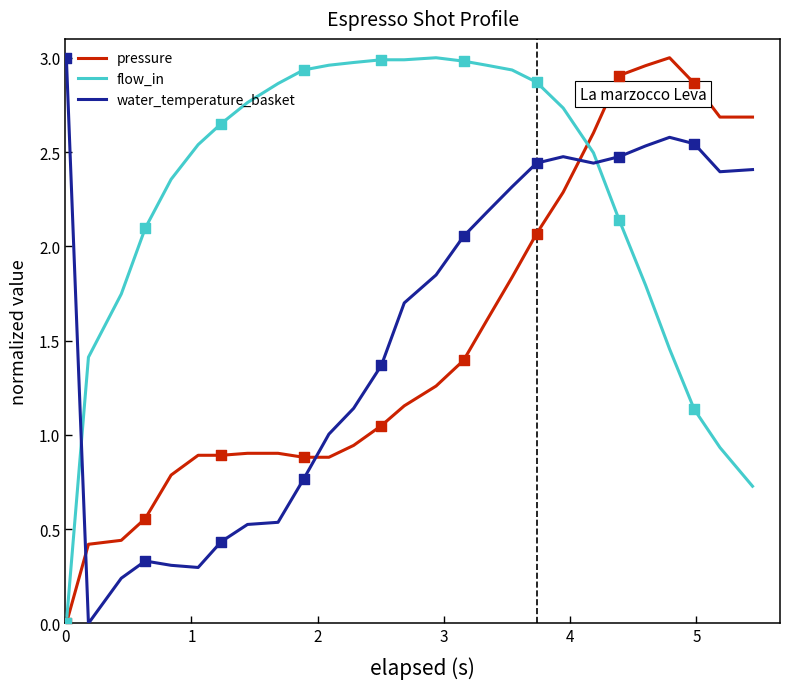

At how many categories does at least one series exceed 0?

27